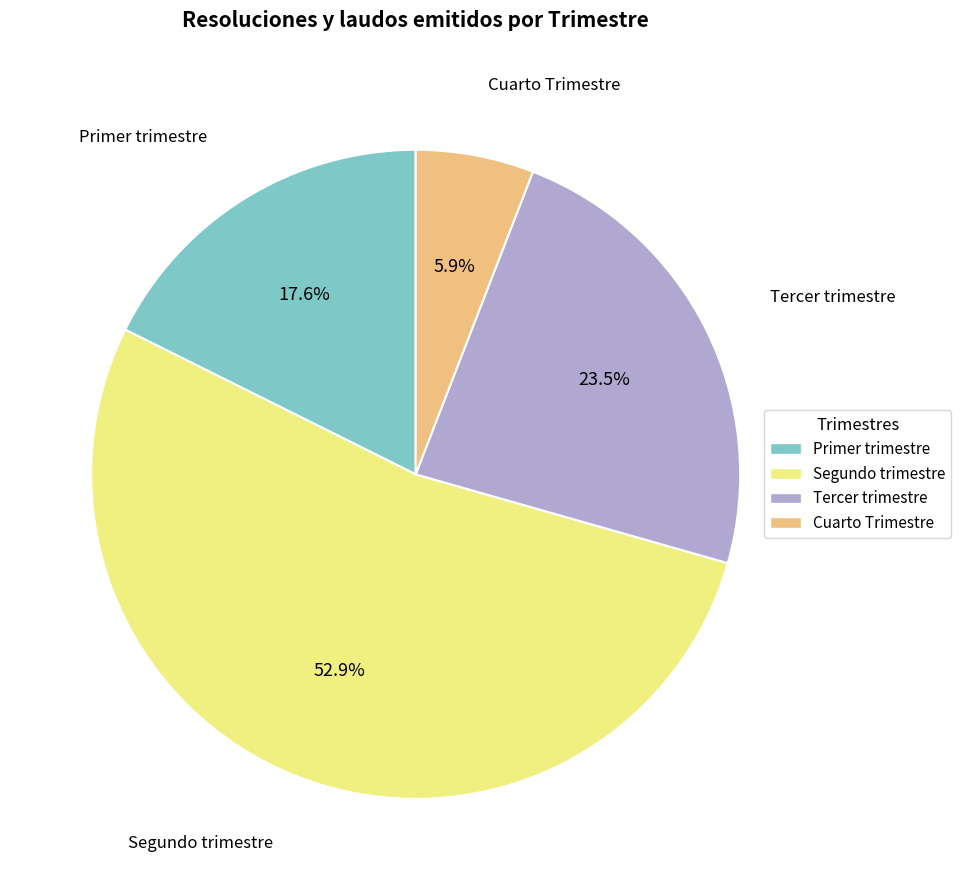

Does Segundo trimestre represent more than half of the total?

Yes